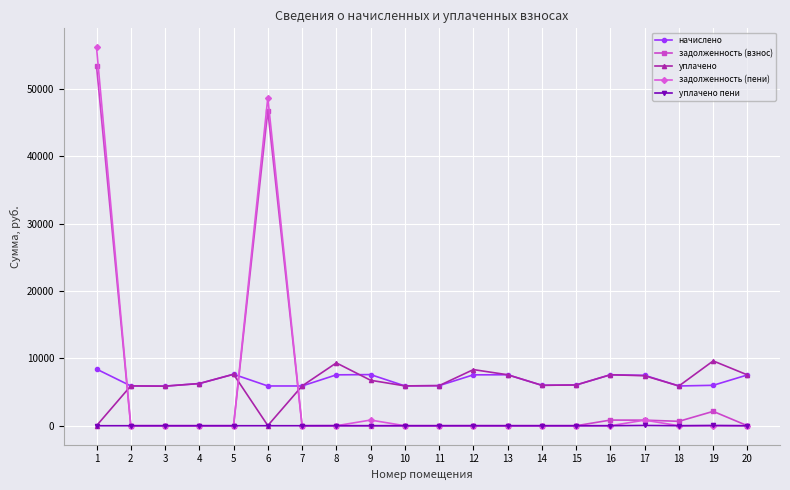

What is the highest value of the уплачено series?

9617.1